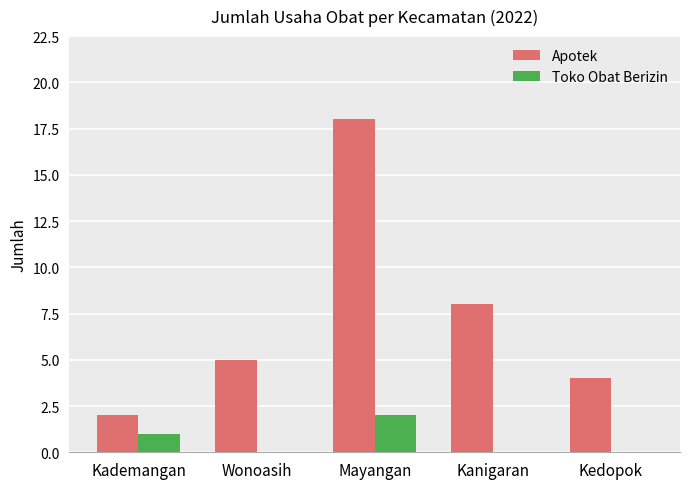

What is the maximum value for Apotek?

18